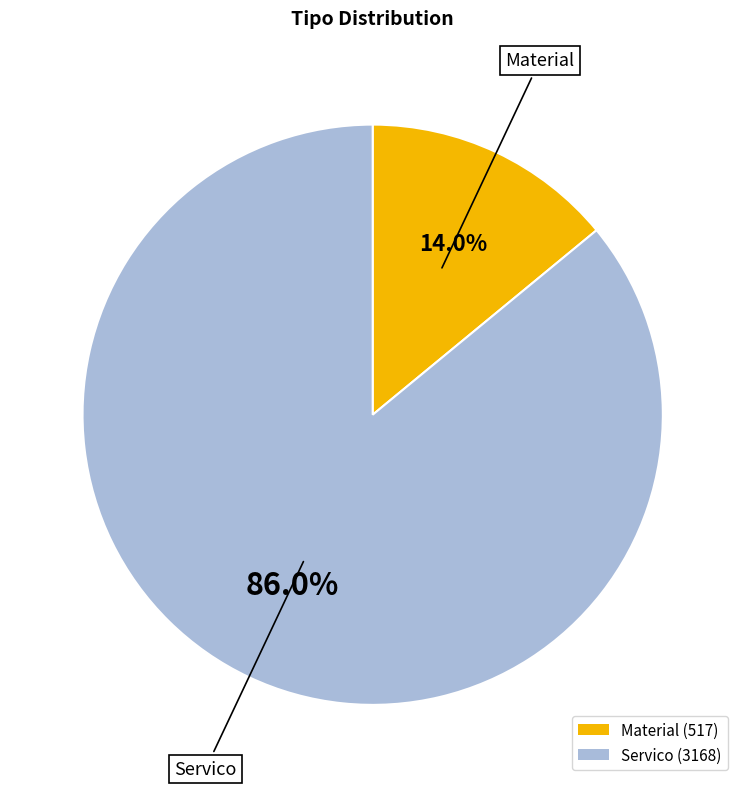

Approximately how many times larger is the value at Material compared to Servico?

0.2